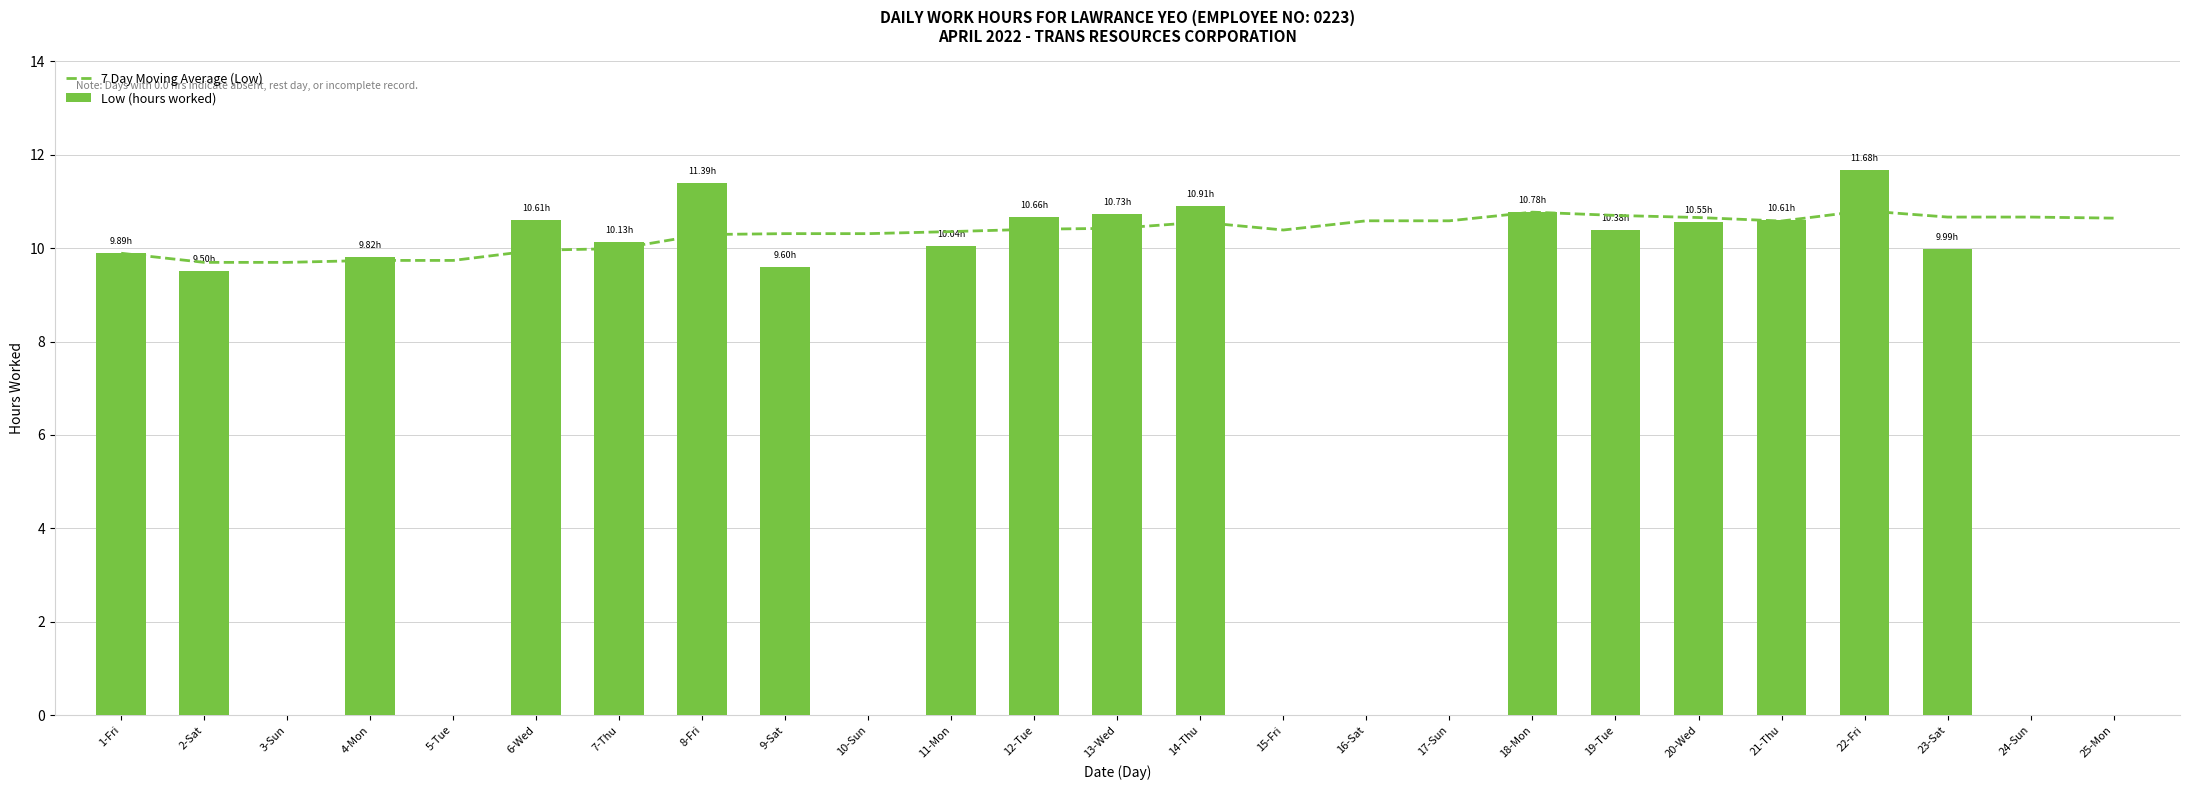

What is the label of the 11th bar from the right?

15-Fri